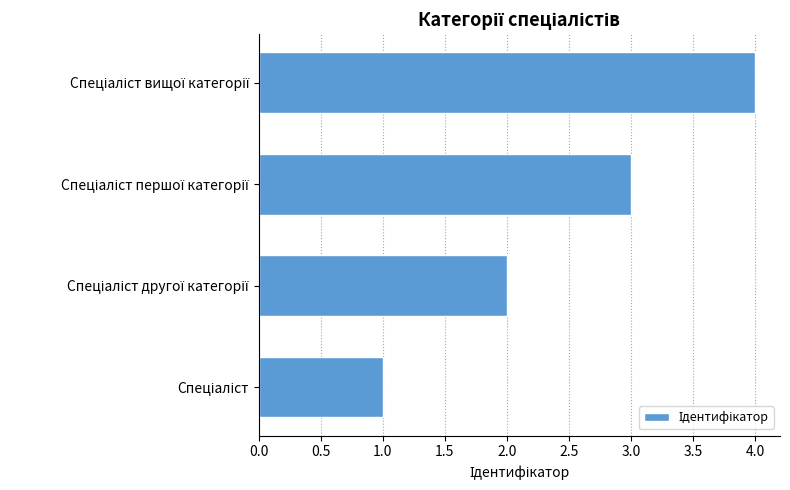

What is the sum of all values?

10